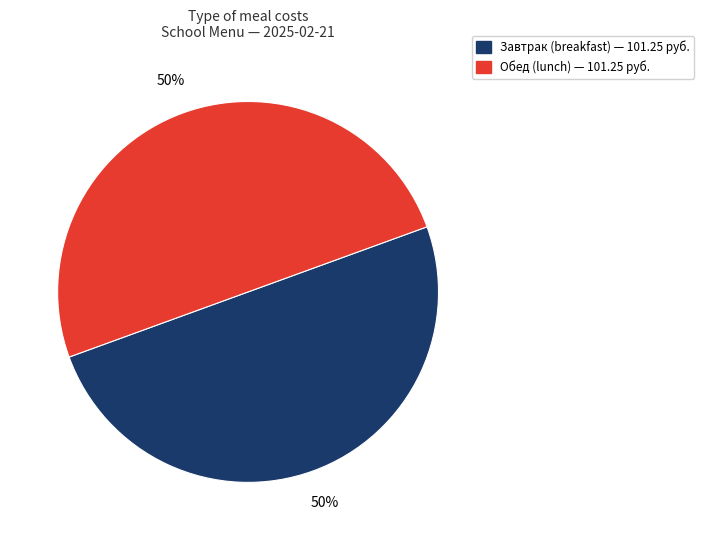

To the nearest percent, what is the average slice percentage?

50%